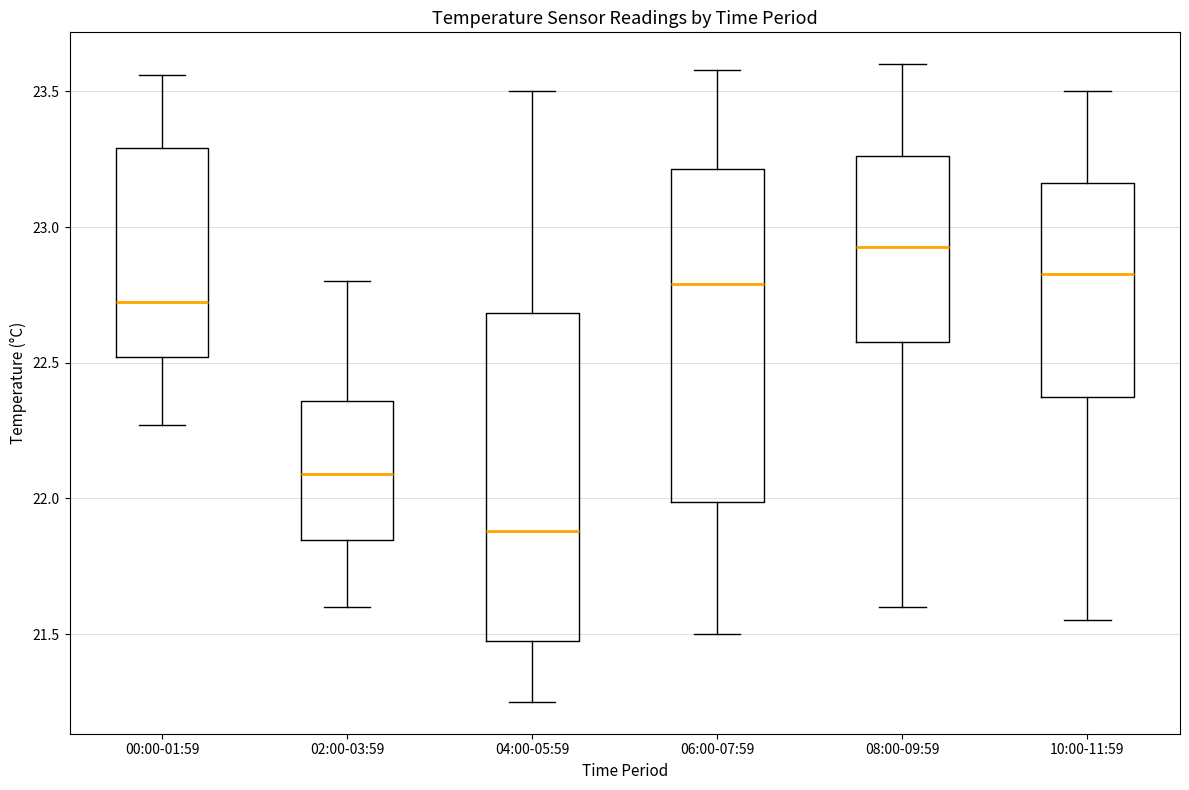

Which box's median line is the highest?

08:00-09:59